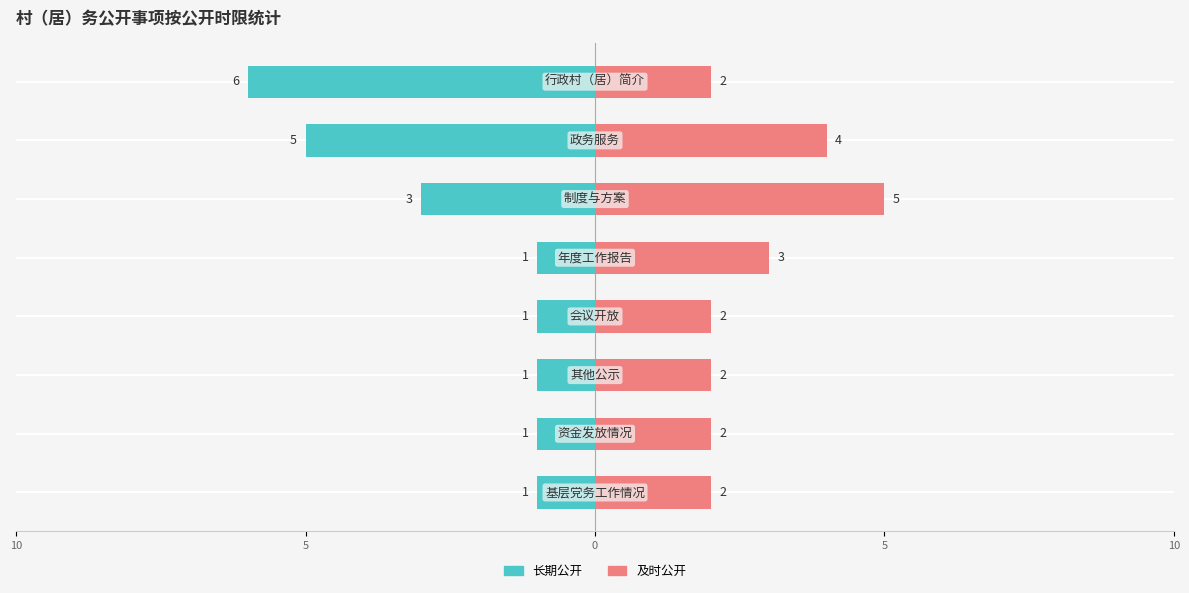

What value does the 长期公开 series have at 5?

-1